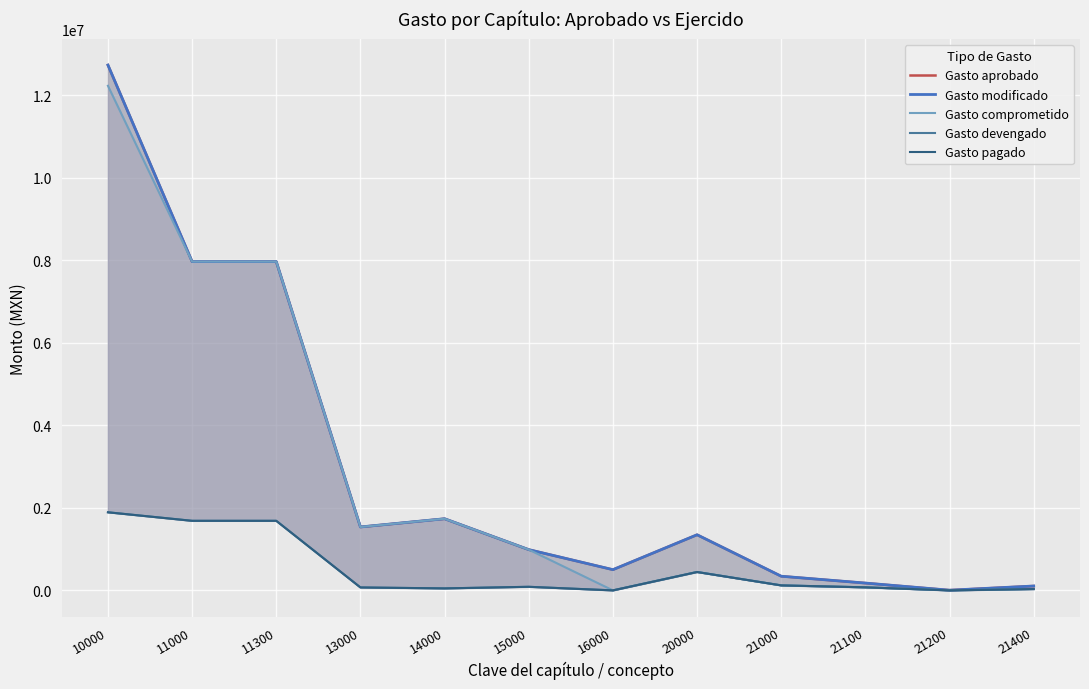

List the labels in order of Gasto modificado value, largest first.

10000, 11000, 11300, 14000, 13000, 20000, 15000, 16000, 21000, 21100, 21400, 21200